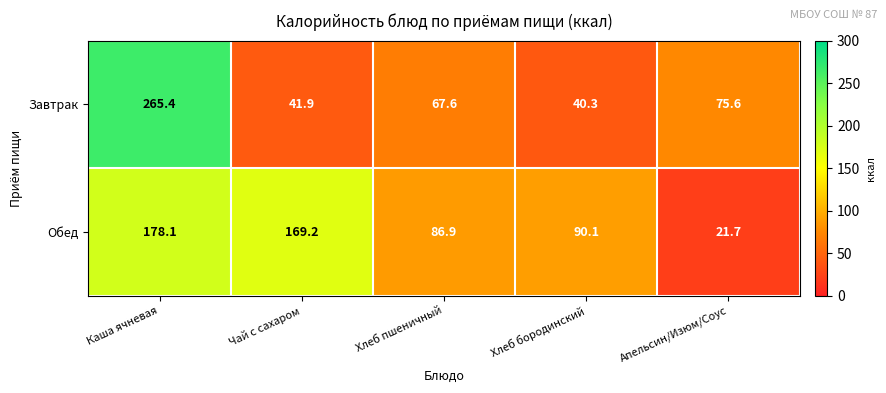

What is the difference between the maximum and second lowest values in the Завтрак series?

223.5